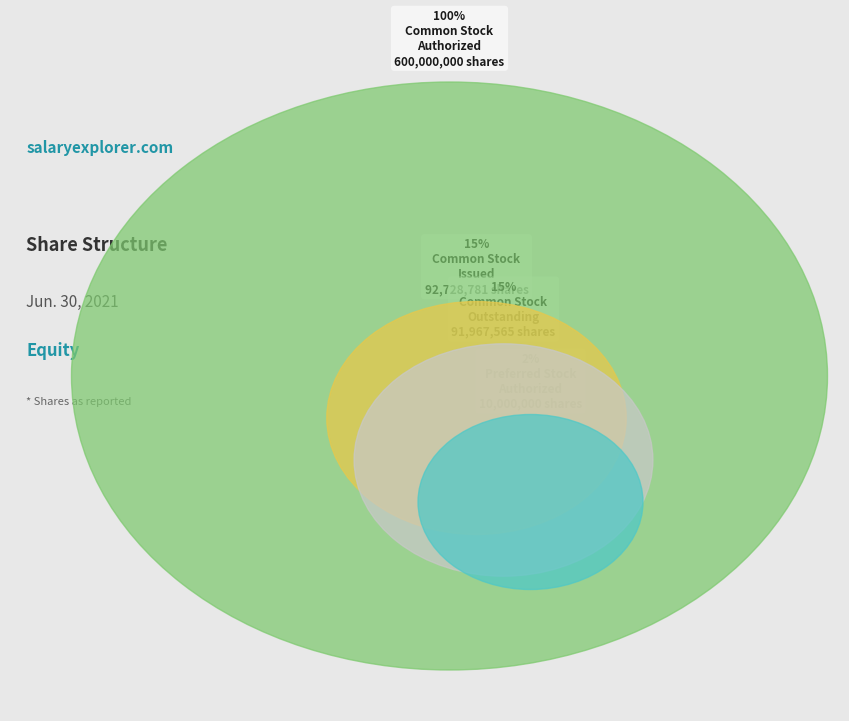

How much of the chart is everything except Common Stock
Outstanding?

88.4%